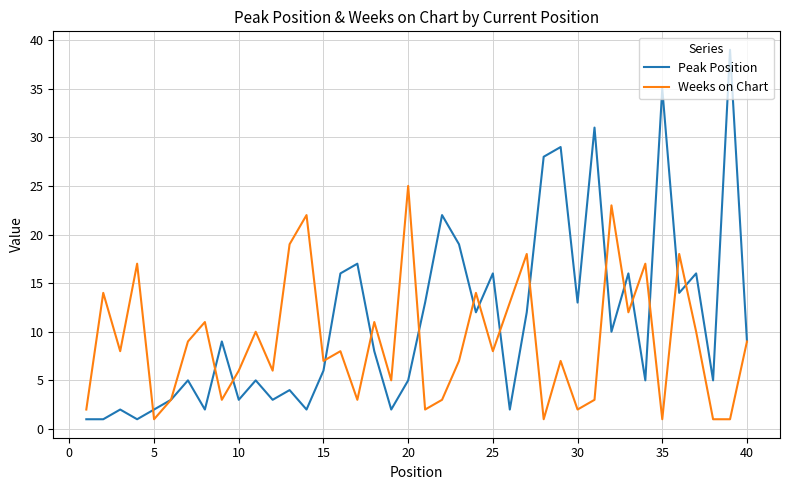

What is the greatest value displayed?

39